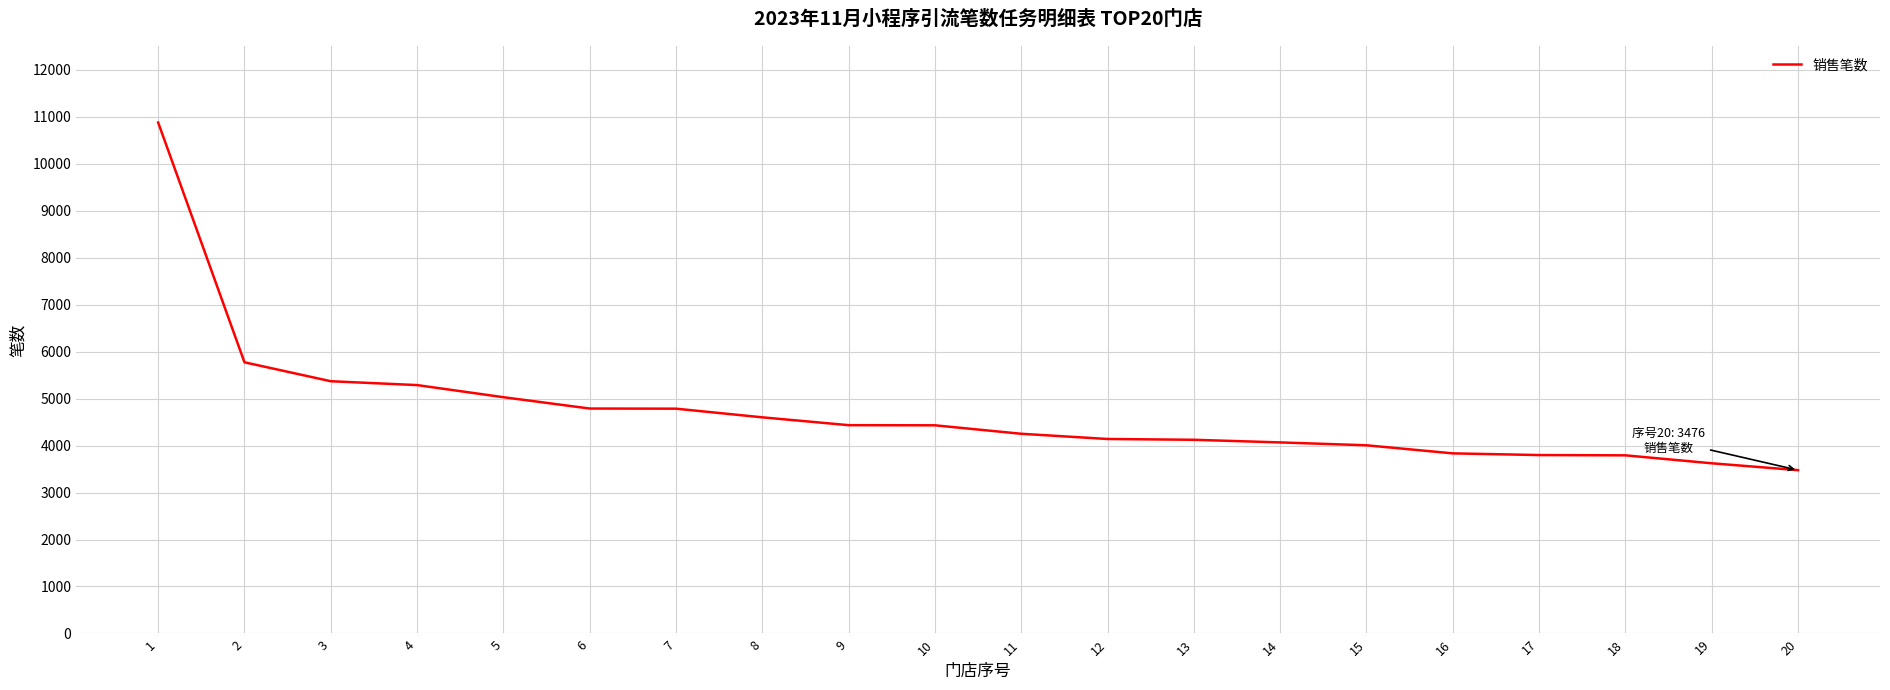

Read the value at 12.

4139